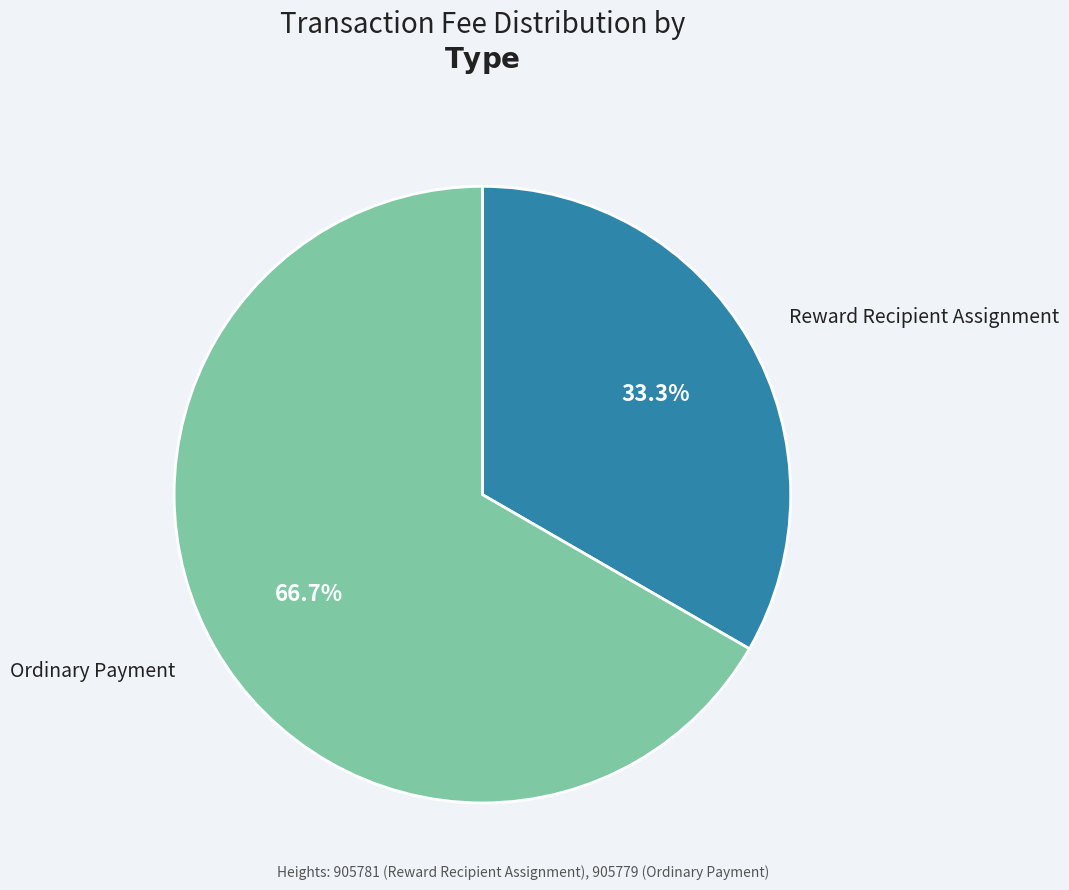

Is there a majority slice in this chart?

Yes